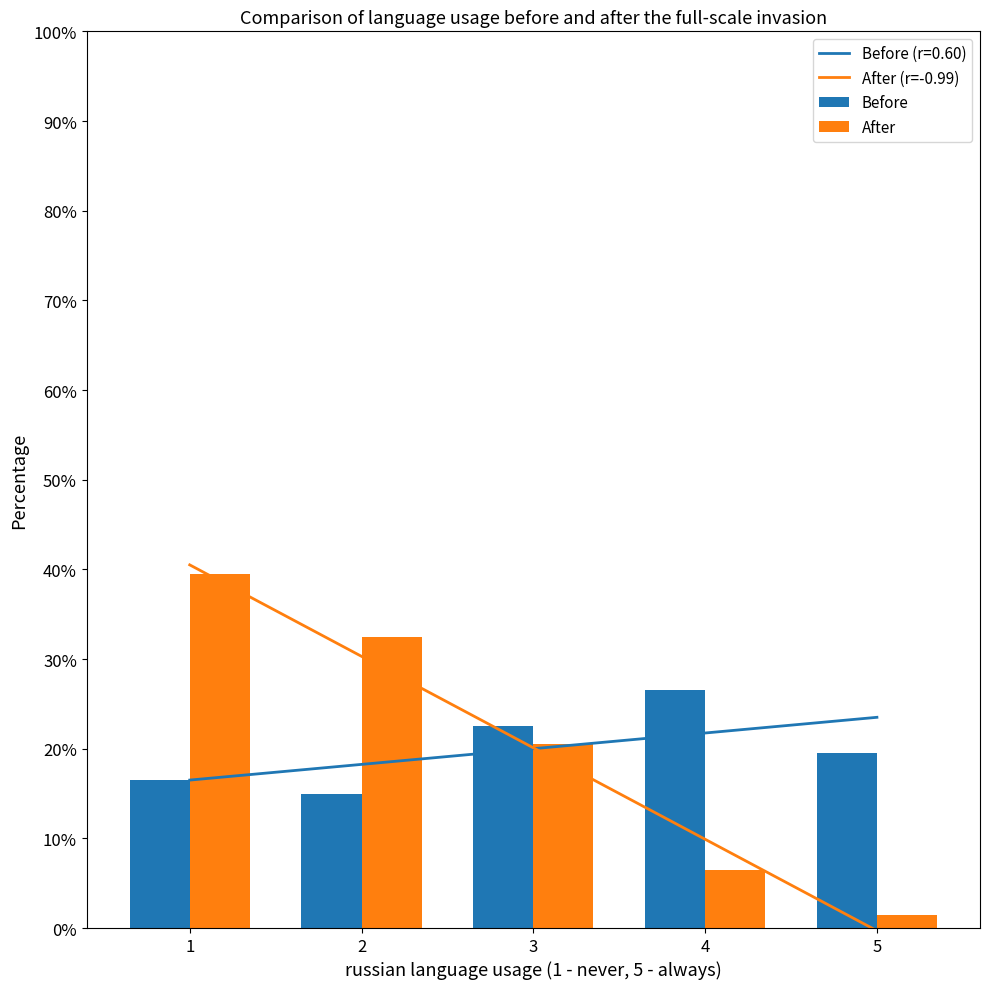

What is the sum of the After values at 1 and 5?

41.0